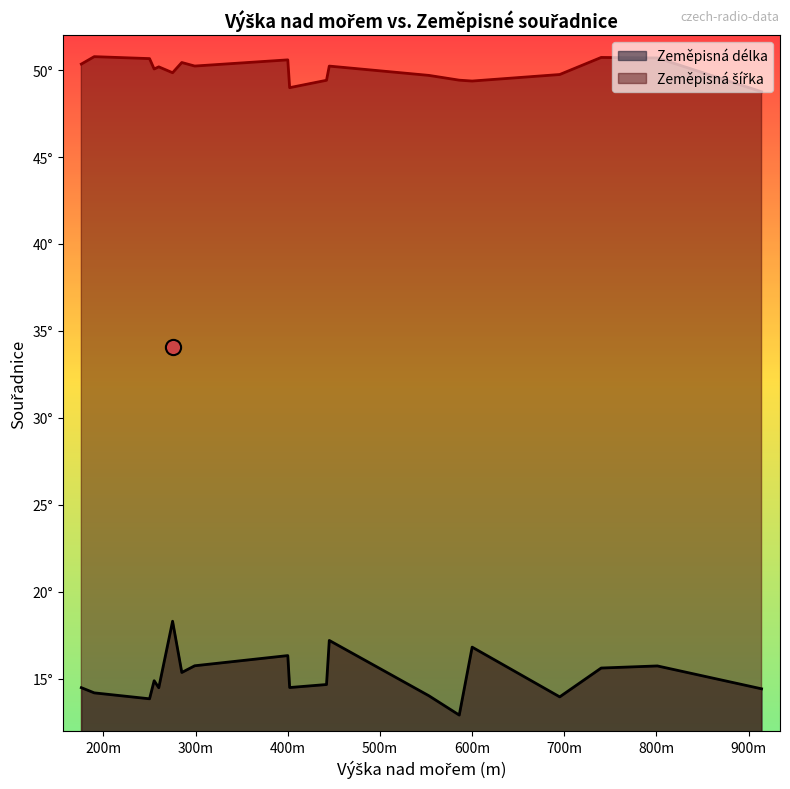

Is the value of Zeměpisná délka at 740 greater than the value of Zeměpisná šířka at 600?

No